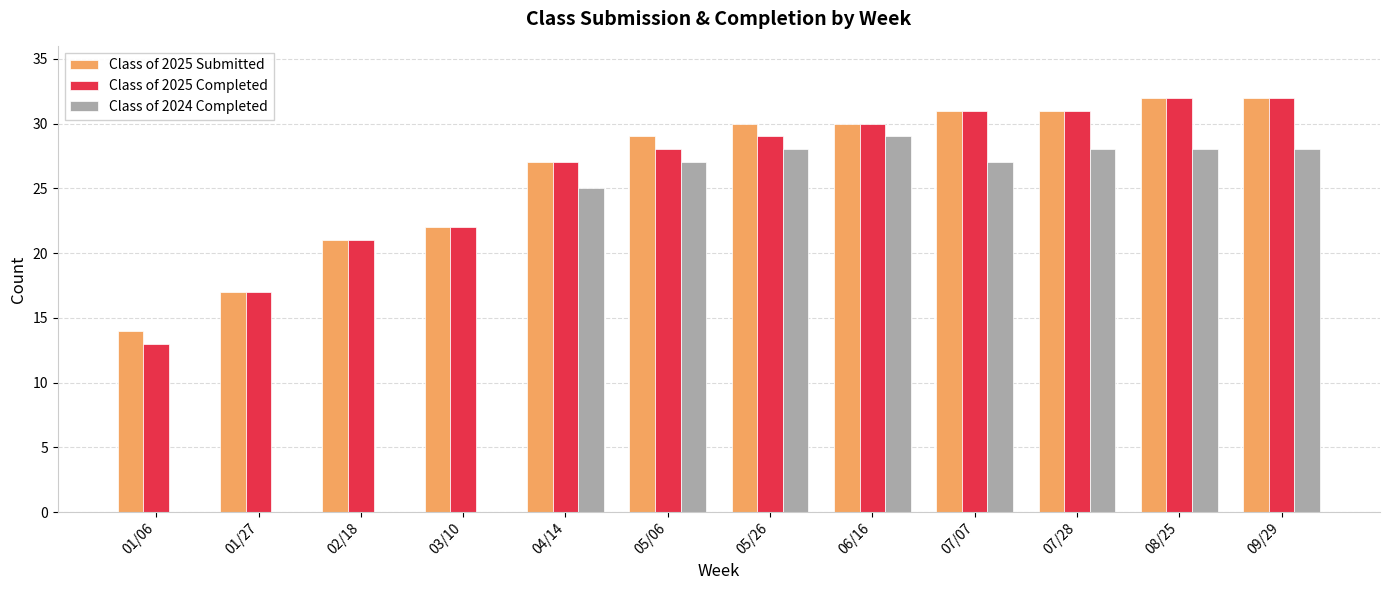

Is it true that Class of 2025 Completed equals 27 at 04/14?

True